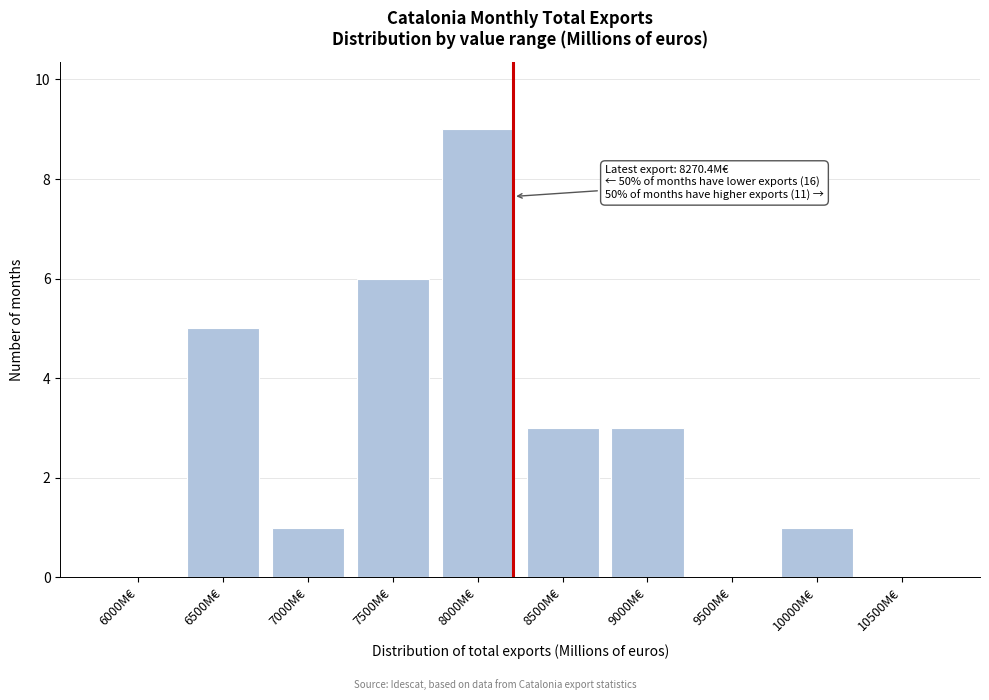

Reading left to right, list all the values displayed in this chart.

6000M€=0	6500M€=5	7000M€=1	7500M€=6	8000M€=9	8500M€=3	9000M€=3	9500M€=0	10000M€=1	10500M€=0